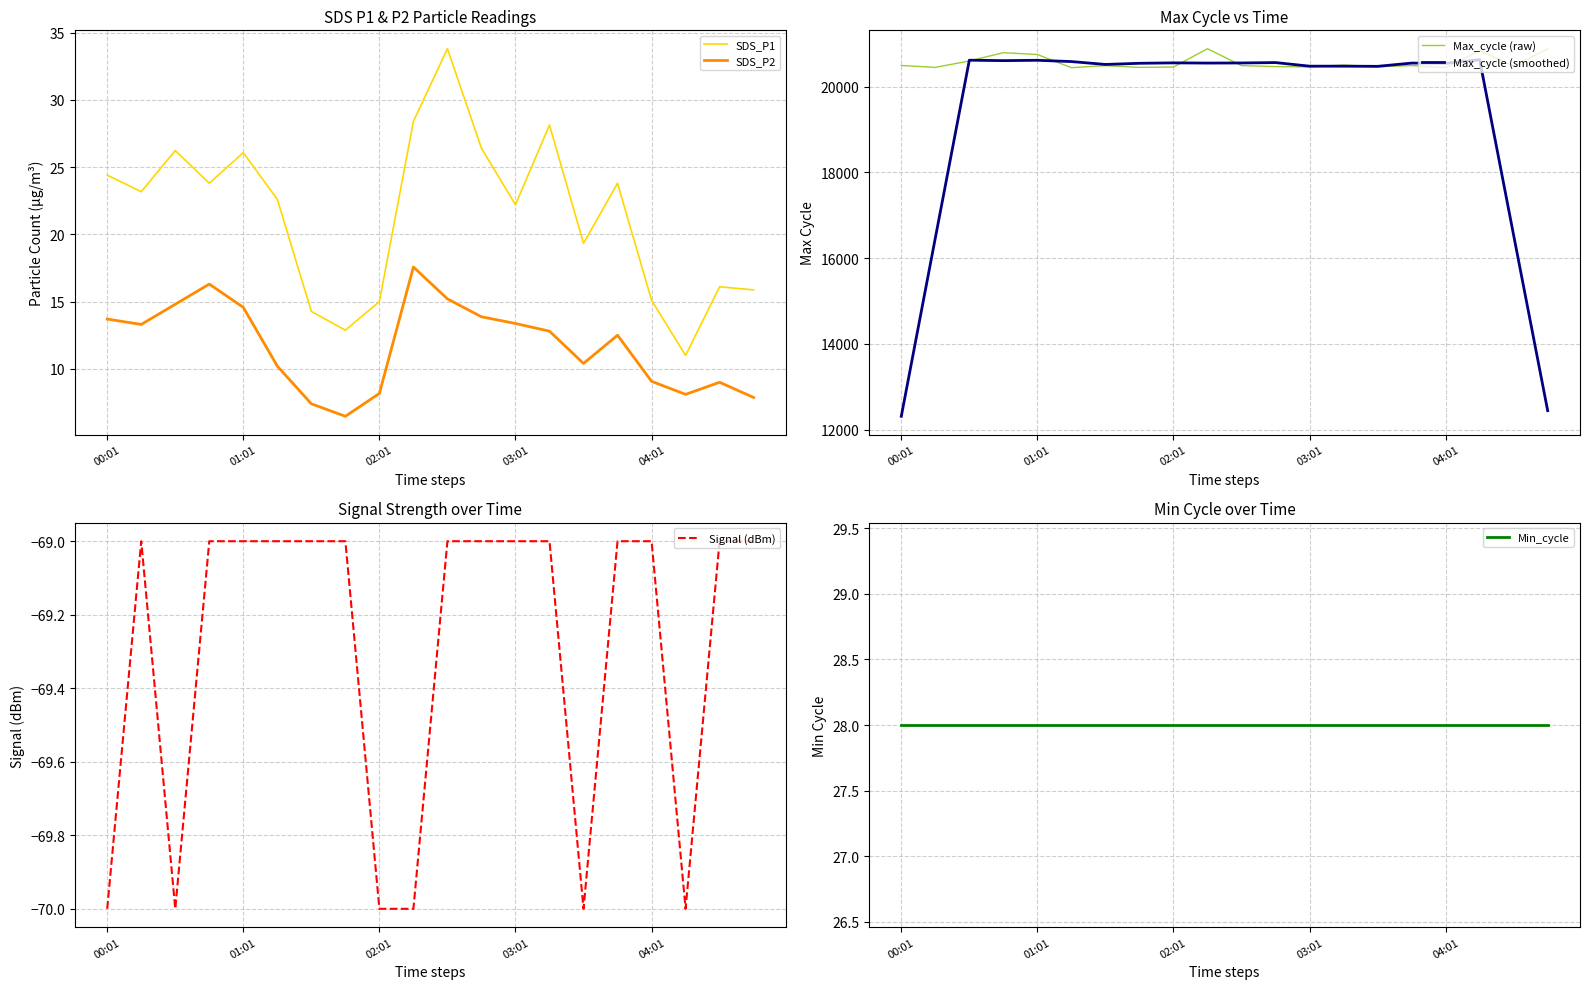

What is the highest value of the Max_cycle (raw) series?

20886.0